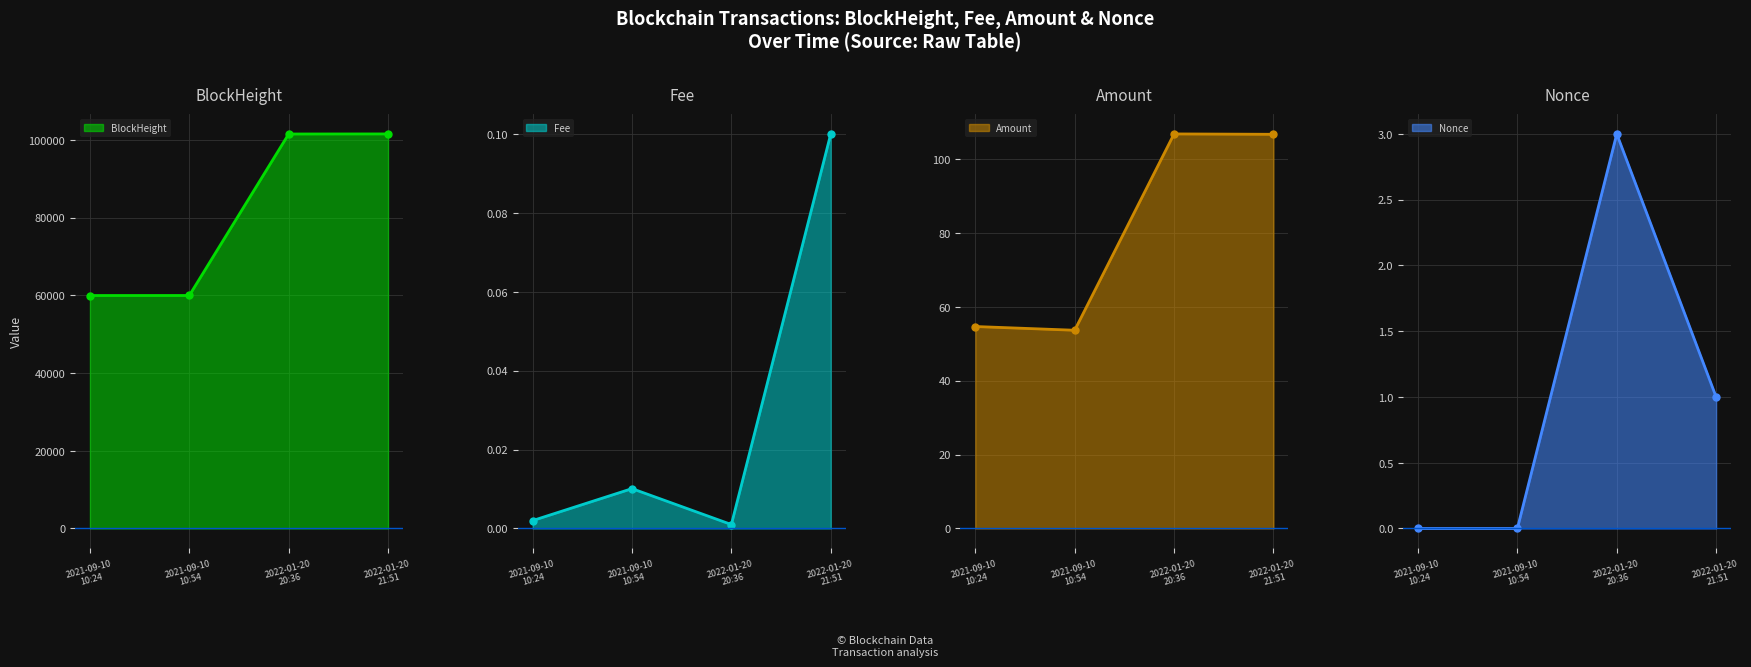

Which series ends up on top after the final intersection of Nonce and Fee?

Nonce